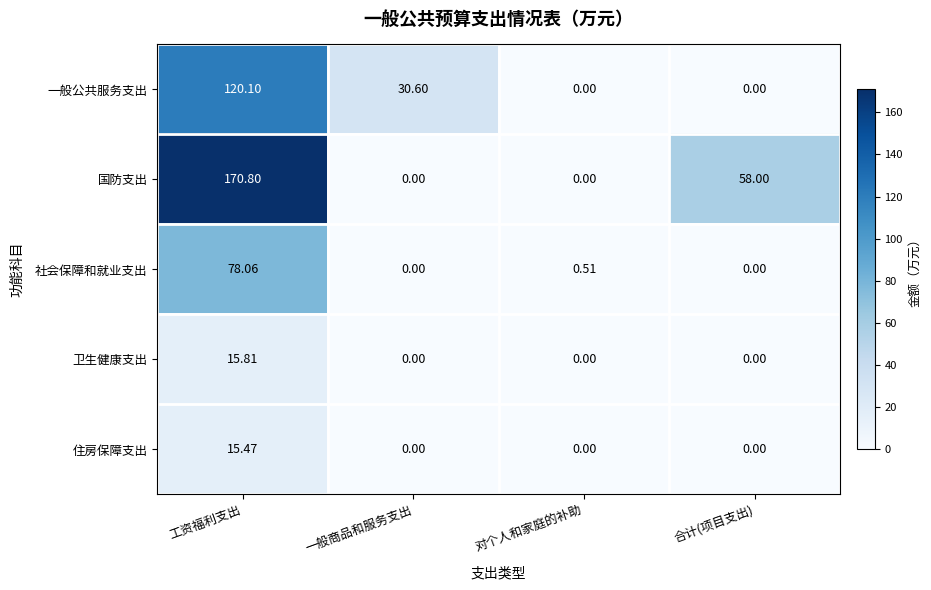

What is the maximum value shown in the chart?

170.8